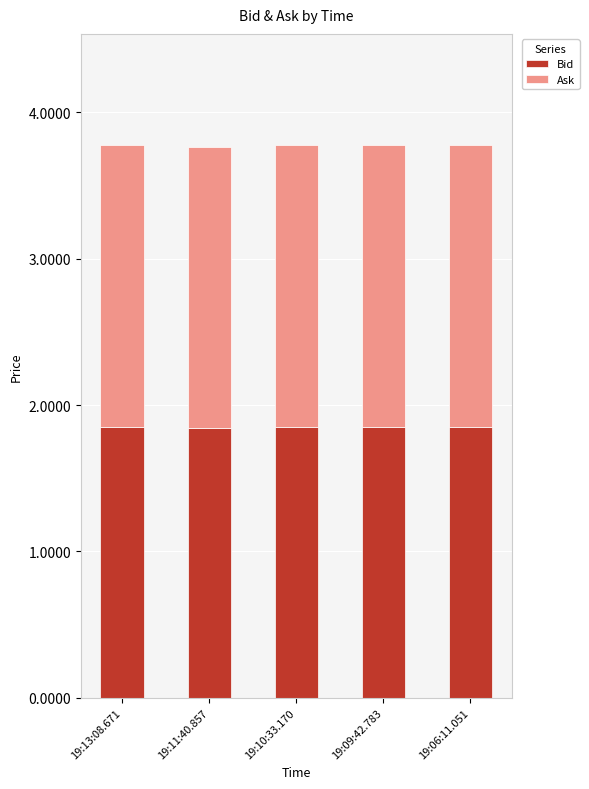

What is the total value across all series at 19:09:42.783?

3.8